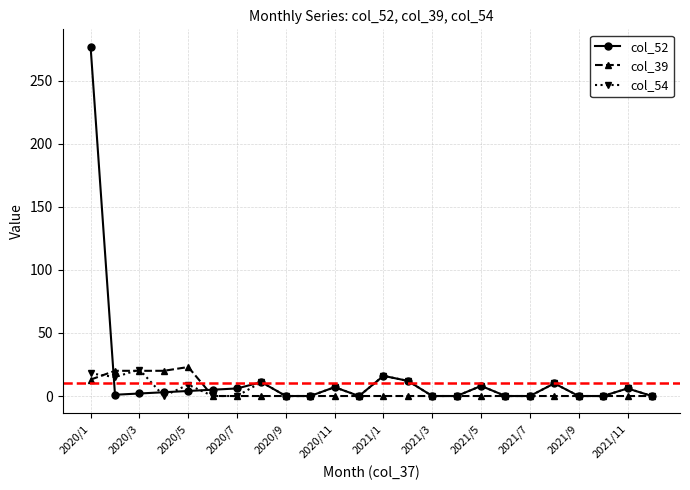

How many lines are shown in the chart?

3